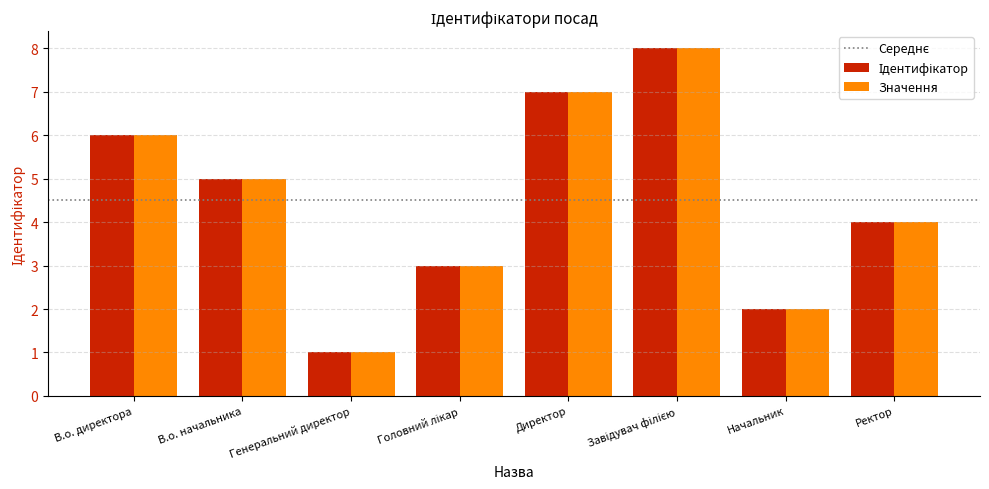

What is the total value across all series at В.о. начальника?

10